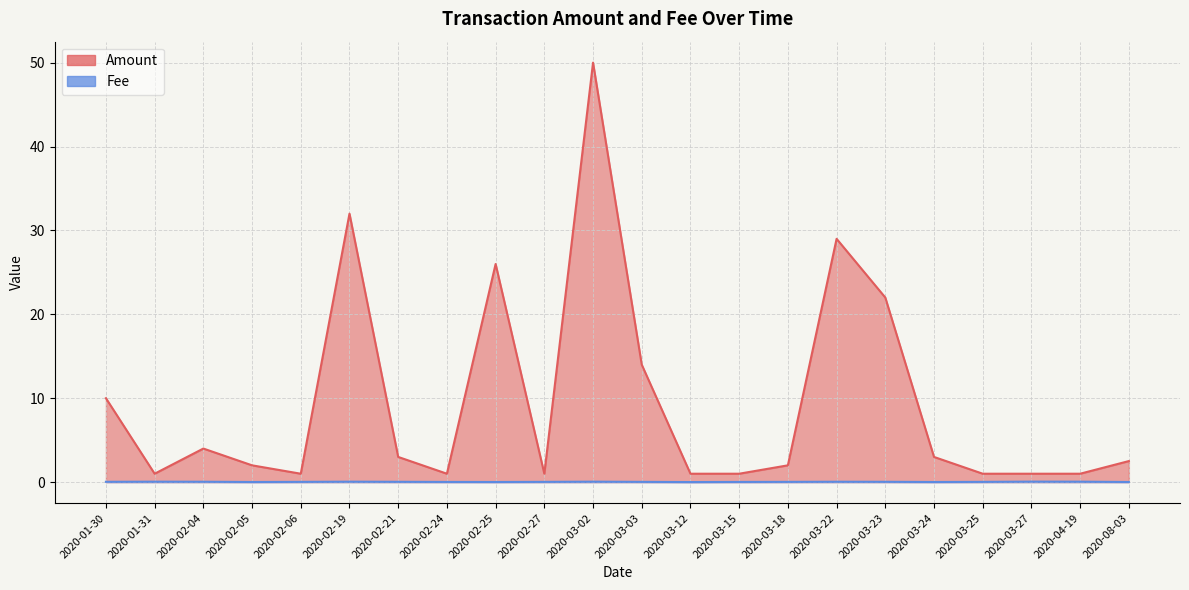

How many data points in Amount are above 2?

11